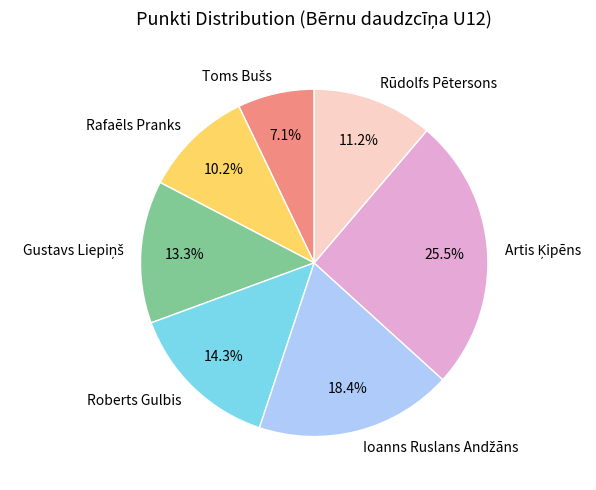

Is there any slice that represents more than half of the pie?

No